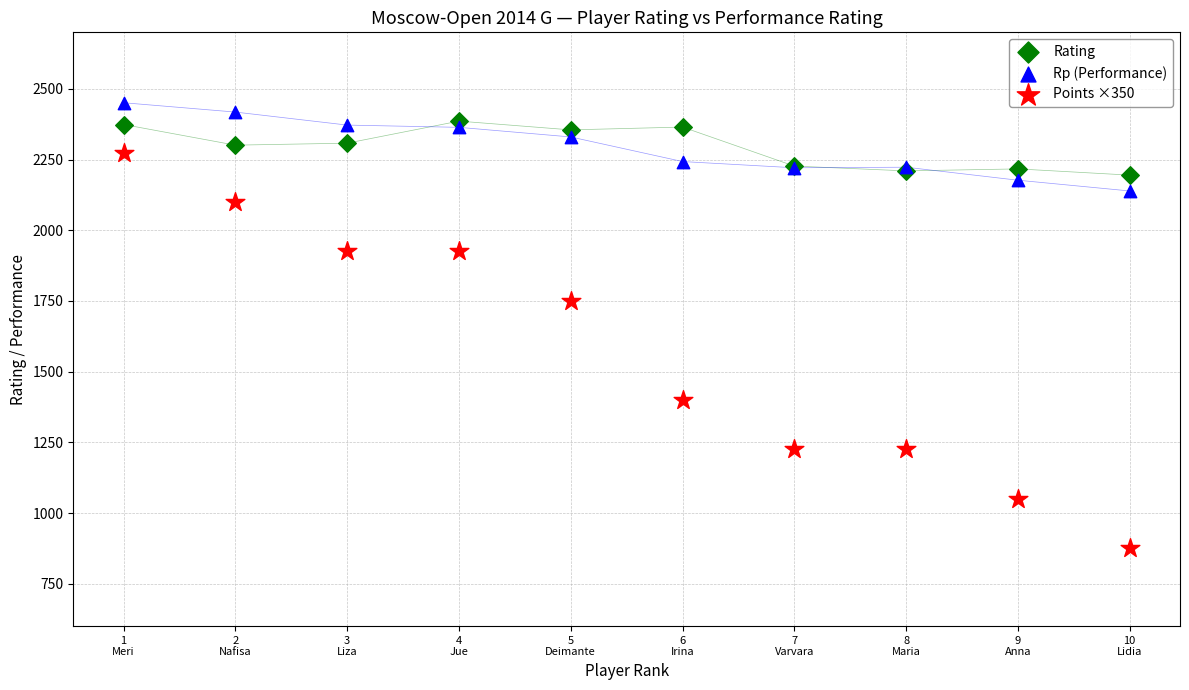

What are all the series names shown in the legend?

Rating, Rp (Performance), Points ×350